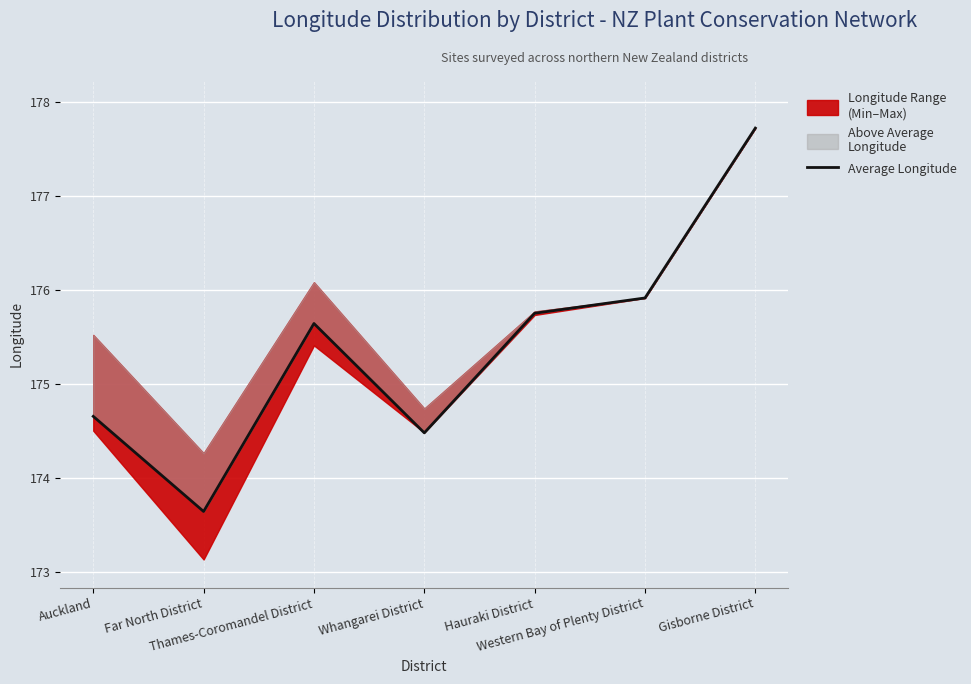

What is the average value?

175.4